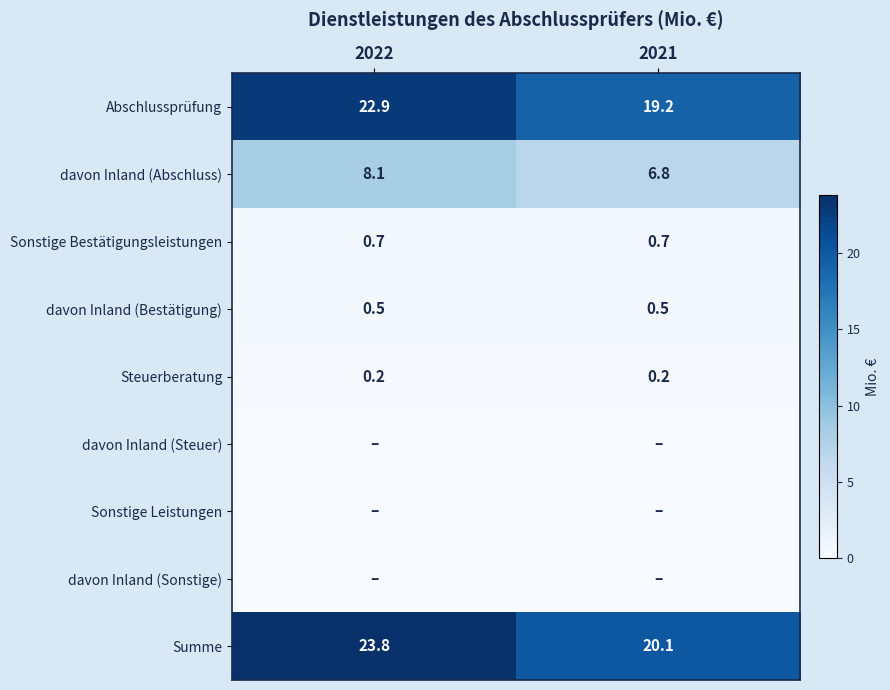

What is the difference between the maximum and minimum values in the Abschlussprüfung series?

3.7